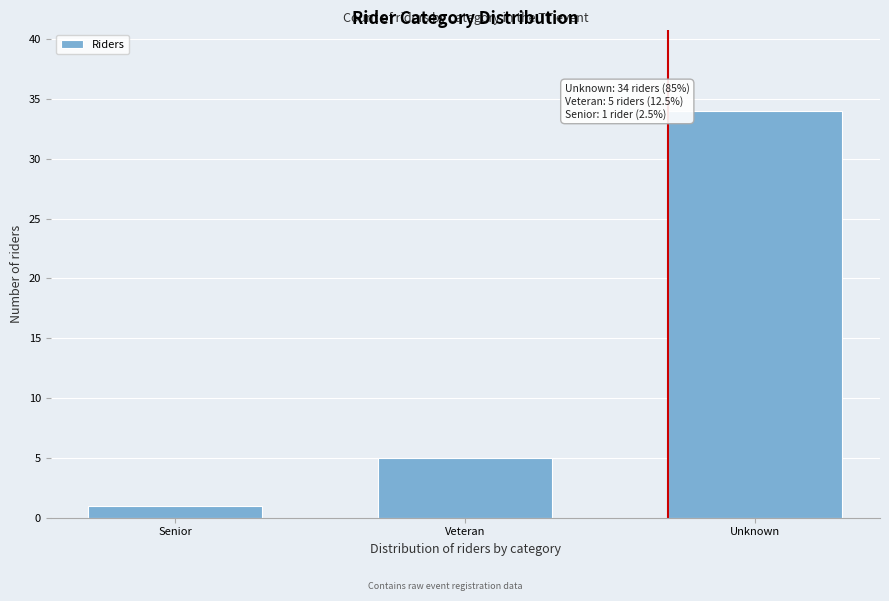

Reading right to left, list all the values displayed in this chart.

Unknown=34	Veteran=5	Senior=1